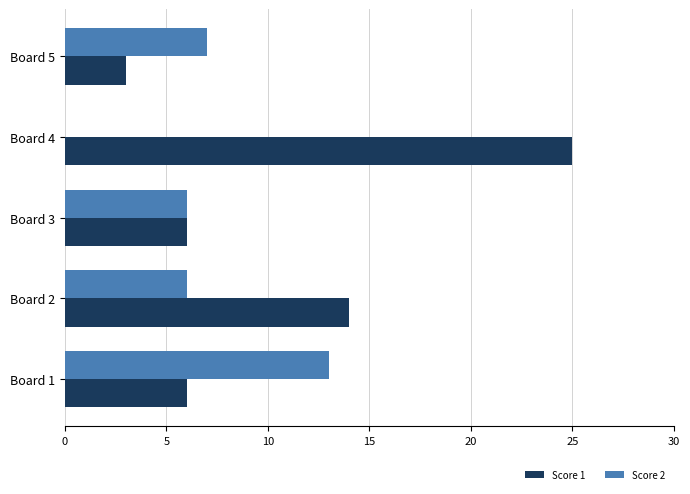

The Score 2 series shows 1 at Board 2. True or false?

False